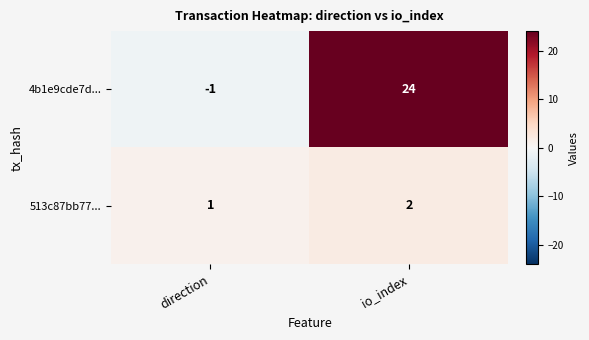

Reading right to left, transcribe all the data shown in this chart.

4b1e9cde7d...: 24	-1
513c87bb77...: 2	1